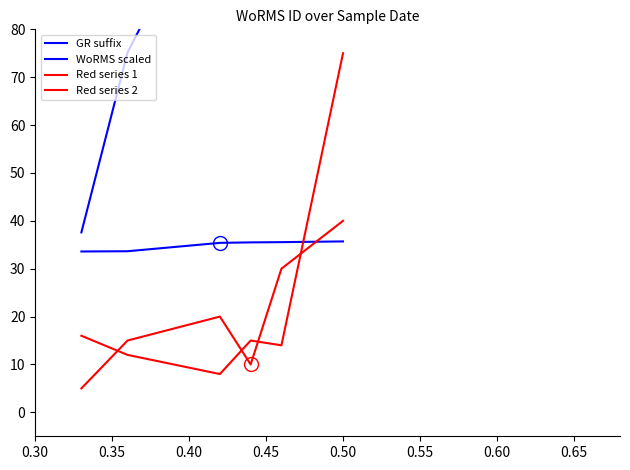

Reading left to right, list all the values displayed in this chart.

GR suffix: 33.6	33.6	35.4	35.5	35.5	35.7
WoRMS scaled: 37.6	75.2	112.8	150.4	187.9	225.5
Red series 1: 5.0	15.0	20.0	10.0	30.0	40.0
Red series 2: 16.0	12.0	8.0	15.0	14.0	75.0